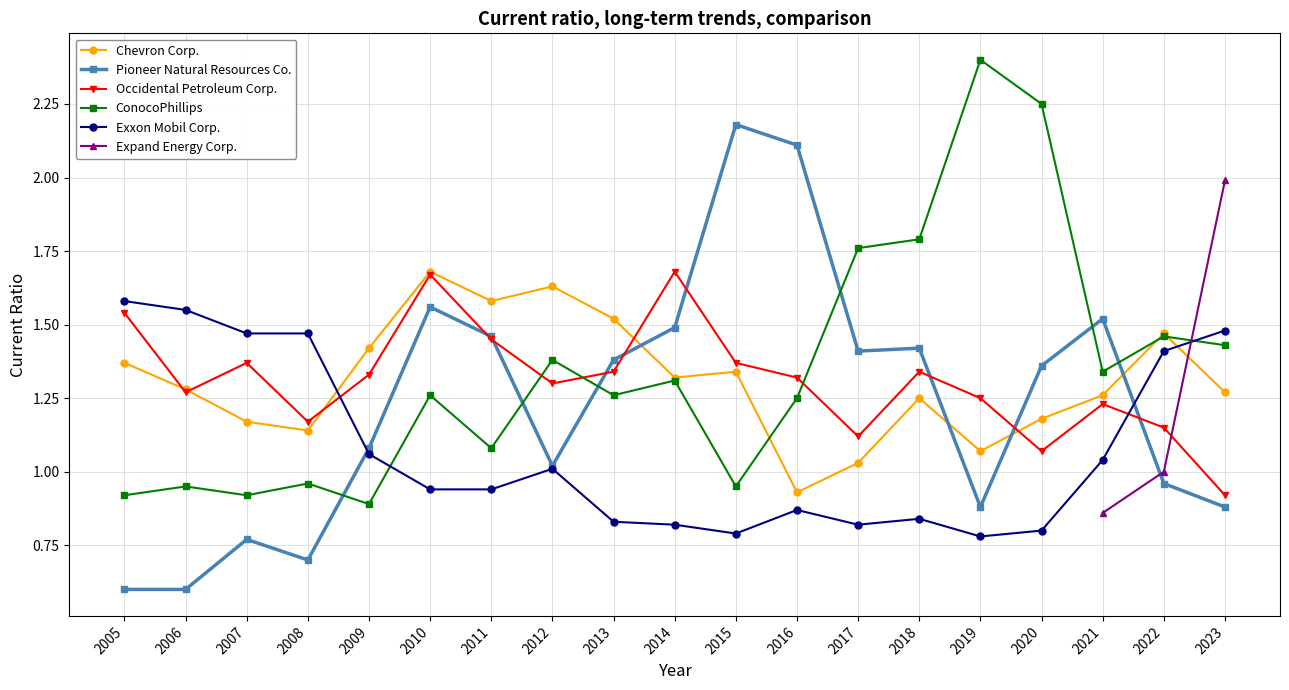

What is the spread (max minus min) of values at 2021?

0.5